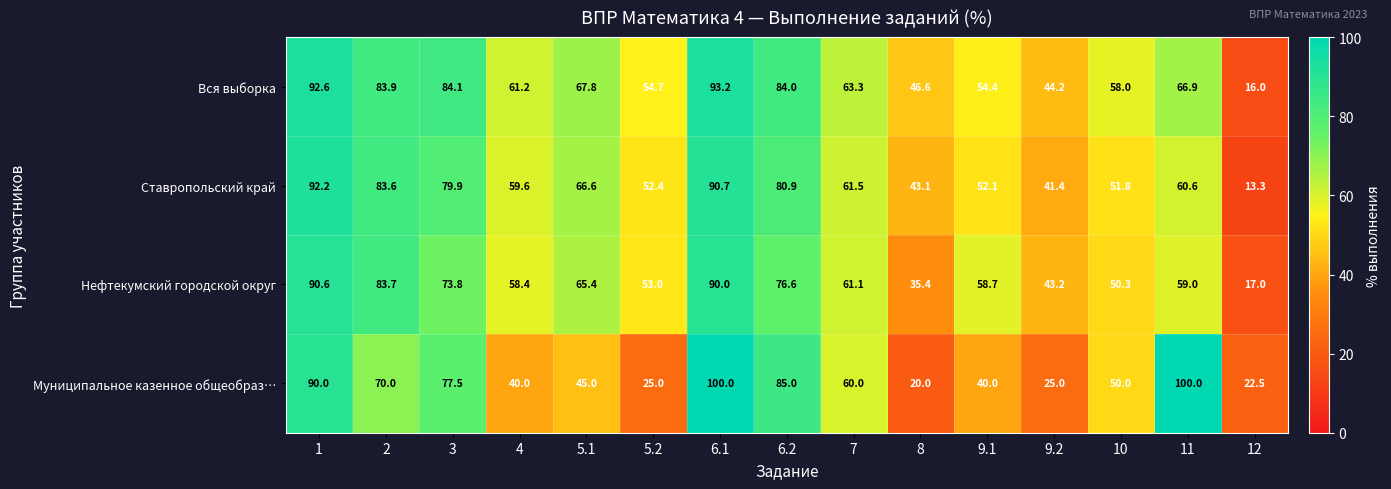

List the series in order of their peak value, highest first.

Муниципальное казенное общеобраз…, Вся выборка, Ставропольский край, Нефтекумский городской округ